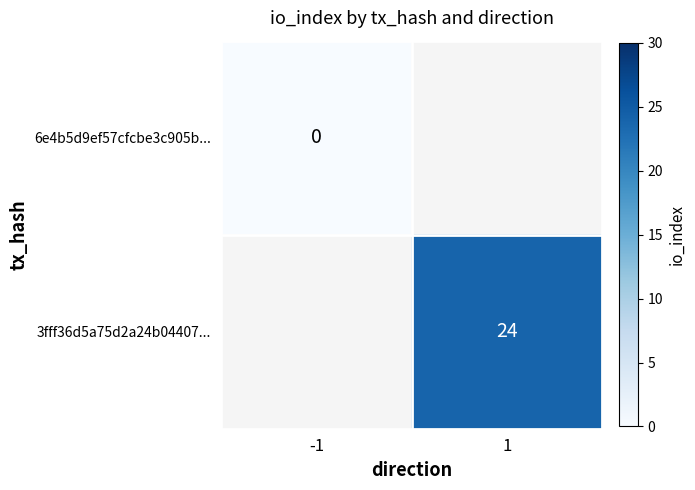

True or false: 3fff36d5a75d2a24b04407... has a value of 24 at 1.

True